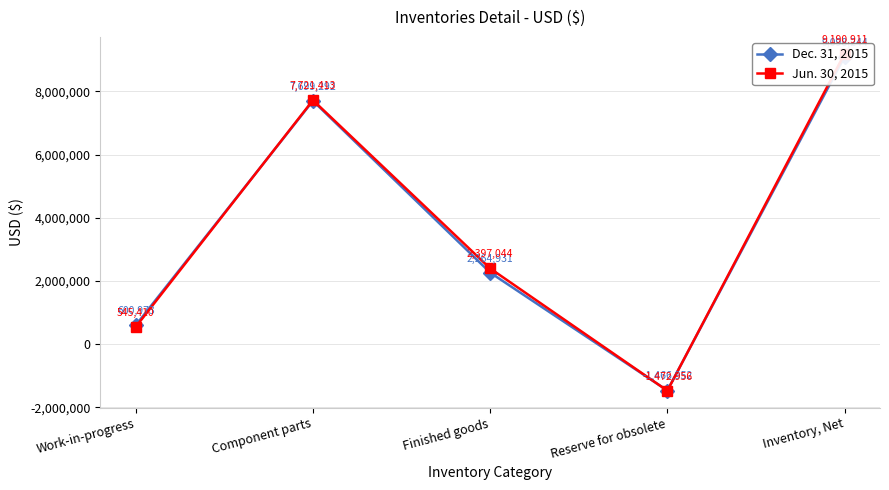

What are all the series names shown in the legend?

Dec. 31, 2015, Jun. 30, 2015